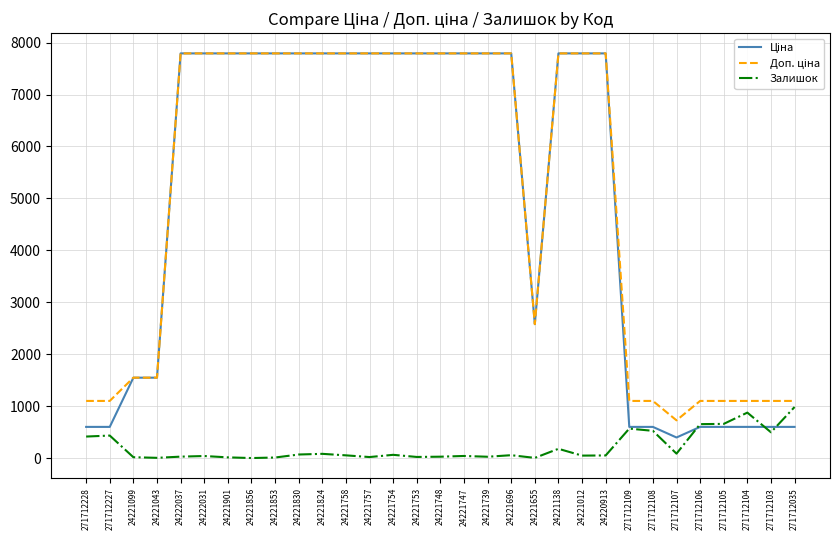

What is the total value across all series at 24221856?

15585.9